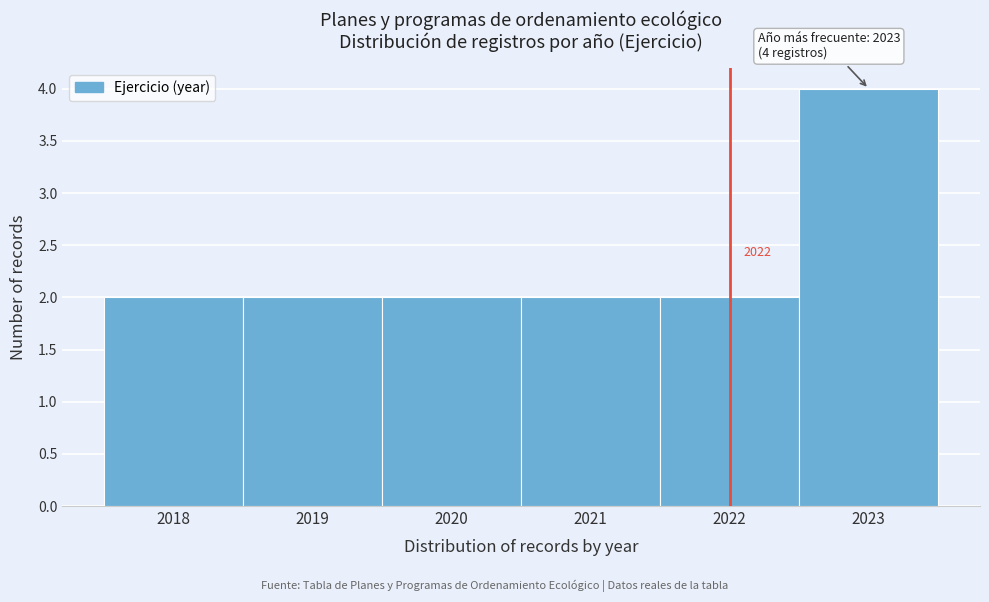

Which range on the x-axis has the tallest bar?

2022.5 to 2023.5